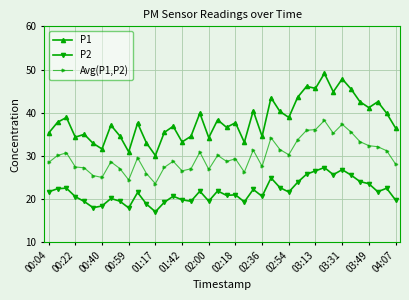

List the series in order of their peak value, highest first.

P1, Avg(P1,P2), P2